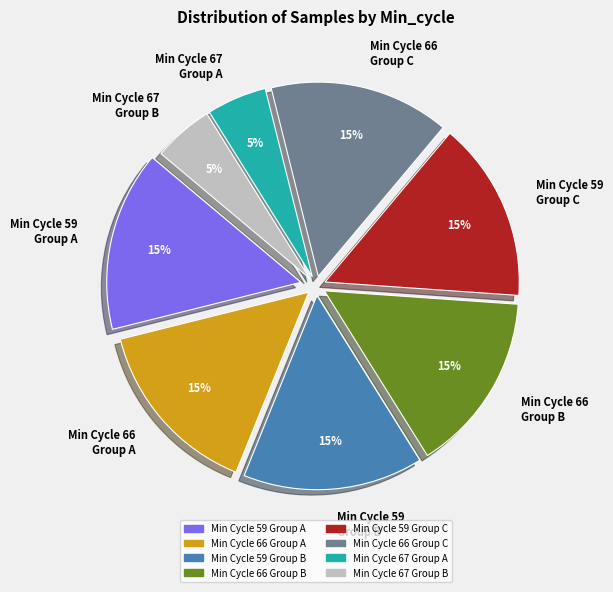

The Min Cycle 66 Group C slice represents 10% of the pie. True or false?

False